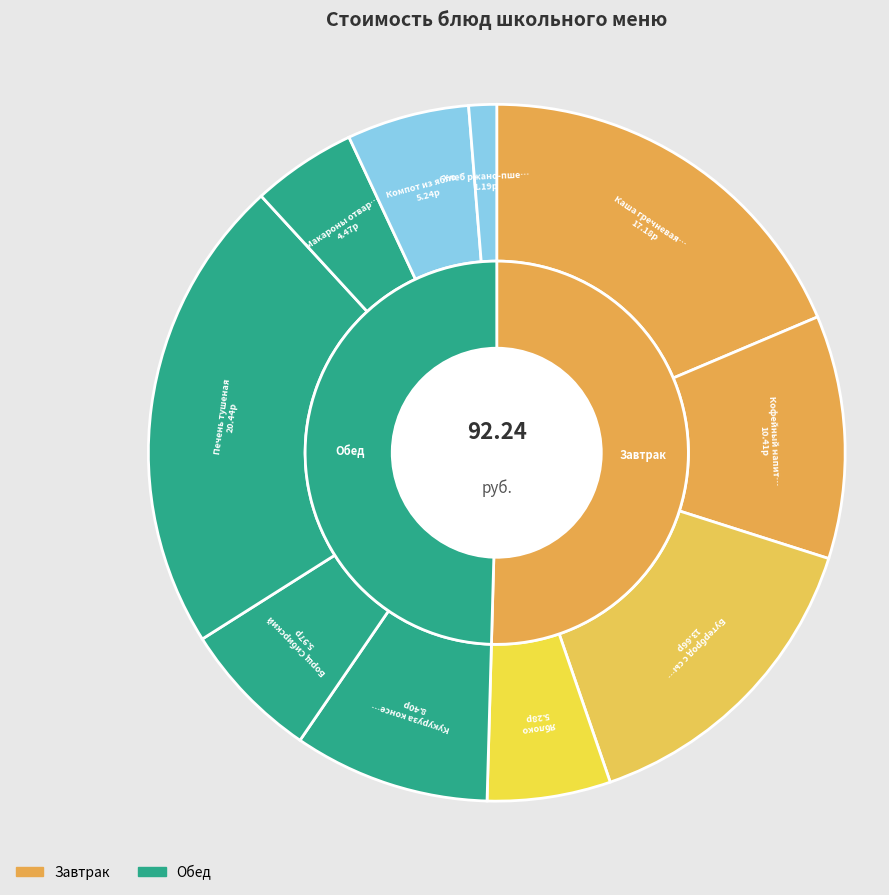

What percentage is the Яблоко slice, to the nearest percent?

6%